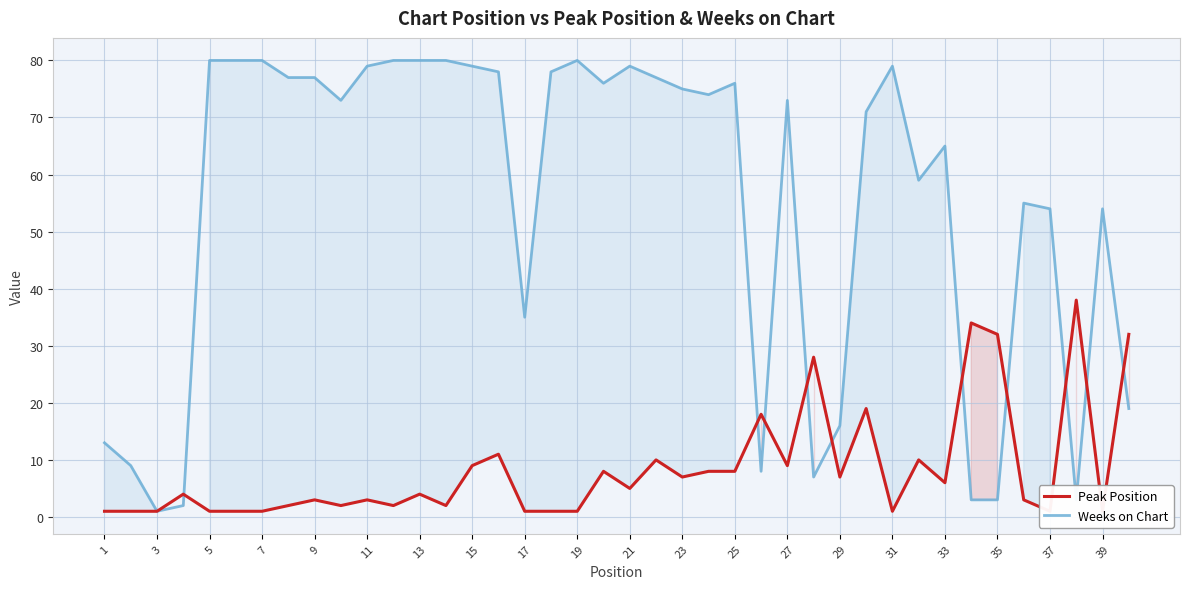

What is the smallest value displayed?

1